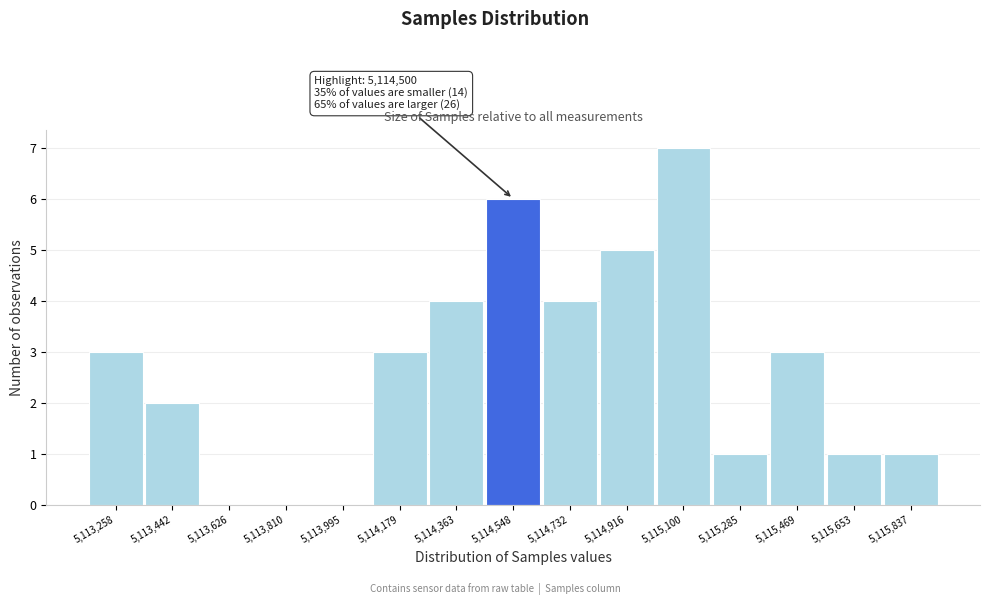

Which range on the x-axis has the tallest bar?

5115000 to 5115200